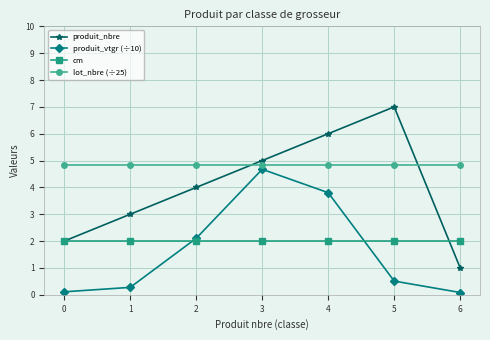

Where is the first local maximum for produit_vtgr (÷10)?

3